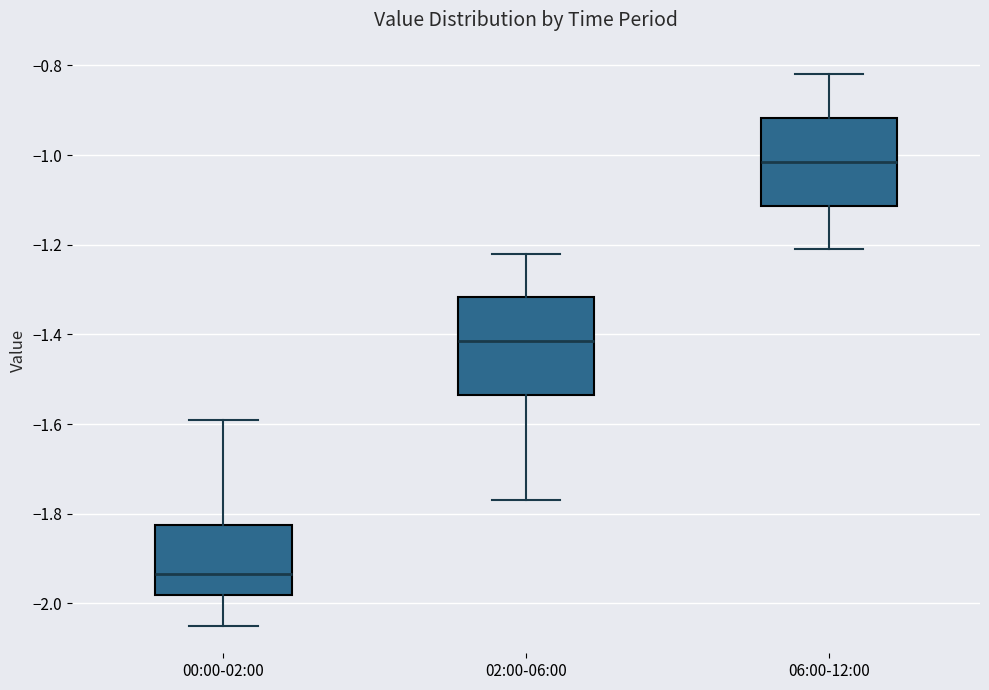

Reading left to right, read every box against the y-axis: the position of its median line, the range the box covers, and the ends of its whiskers. The values are not printed on the chart, so give them approximately, as read against the axis.

00:00-02:00: median -1.94, box -1.98 to -1.82, whiskers -2.04 to -1.58
02:00-06:00: median -1.42, box -1.54 to -1.32, whiskers -1.76 to -1.22
06:00-12:00: median -1.02, box -1.12 to -0.92, whiskers -1.20 to -0.82